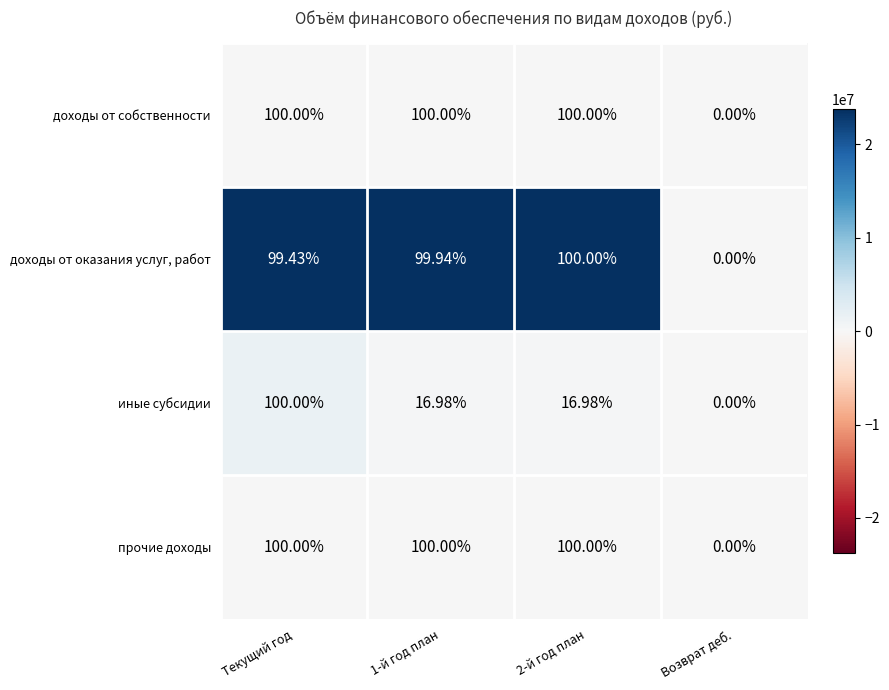

Which series changed the most between Текущий год and 1-й год план?

иные субсидии